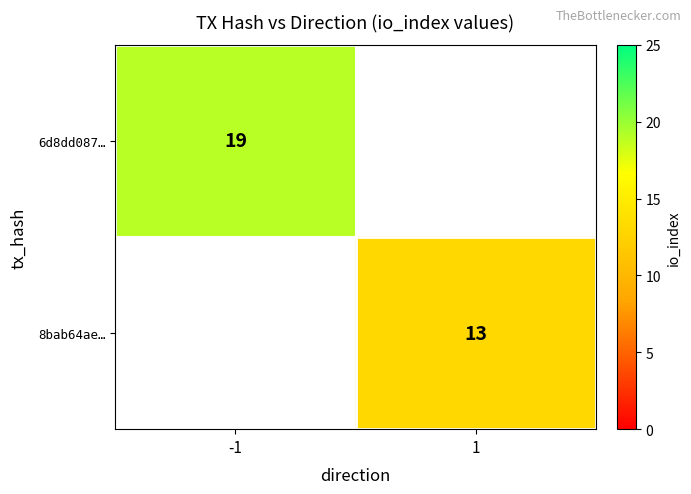

The value of 8bab64ae… at 1 is 5. True or false?

False